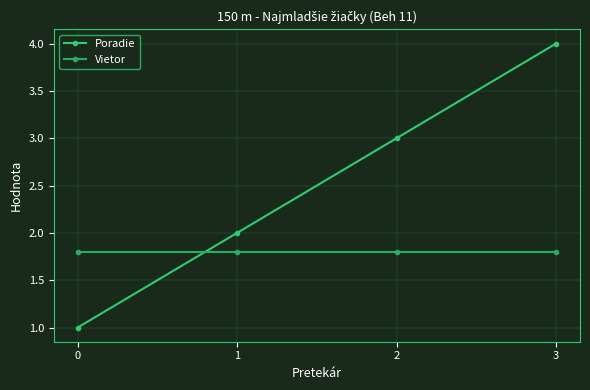

Which series has the widest spread of values?

Poradie